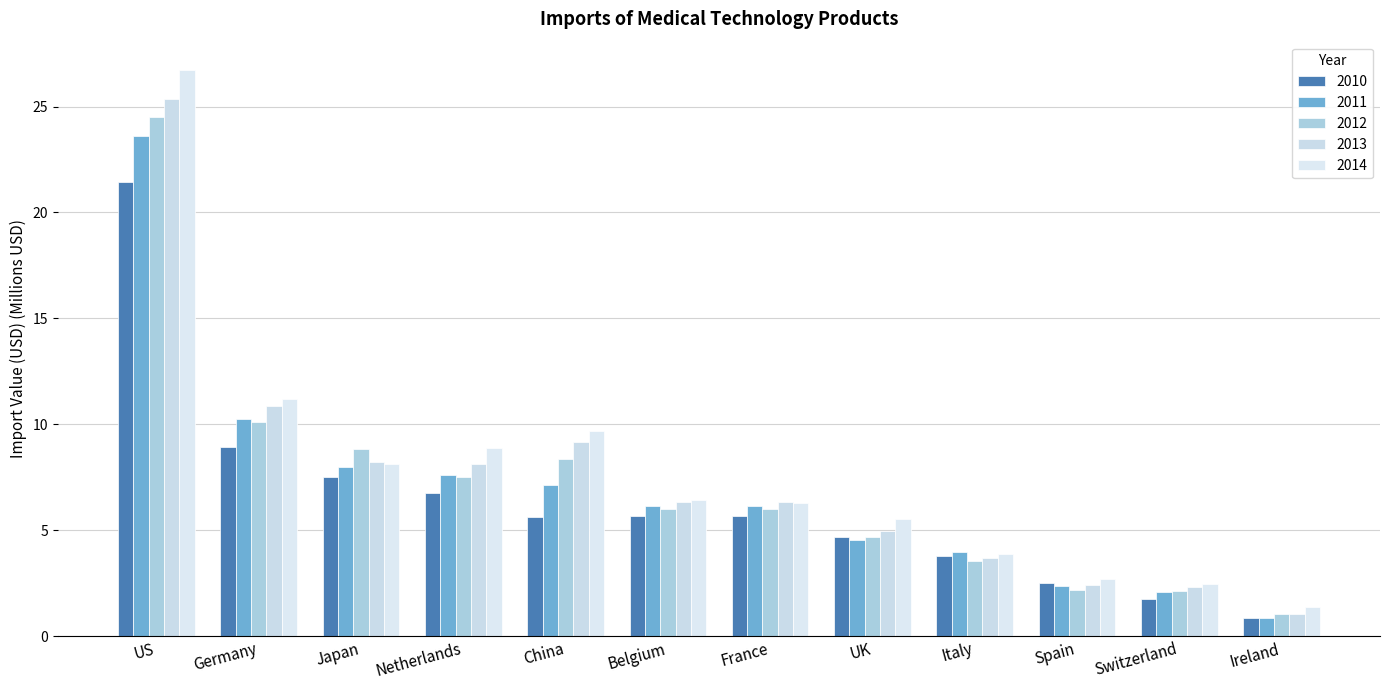

What is the sum of the 2012 values at Netherlands and China?

15.8